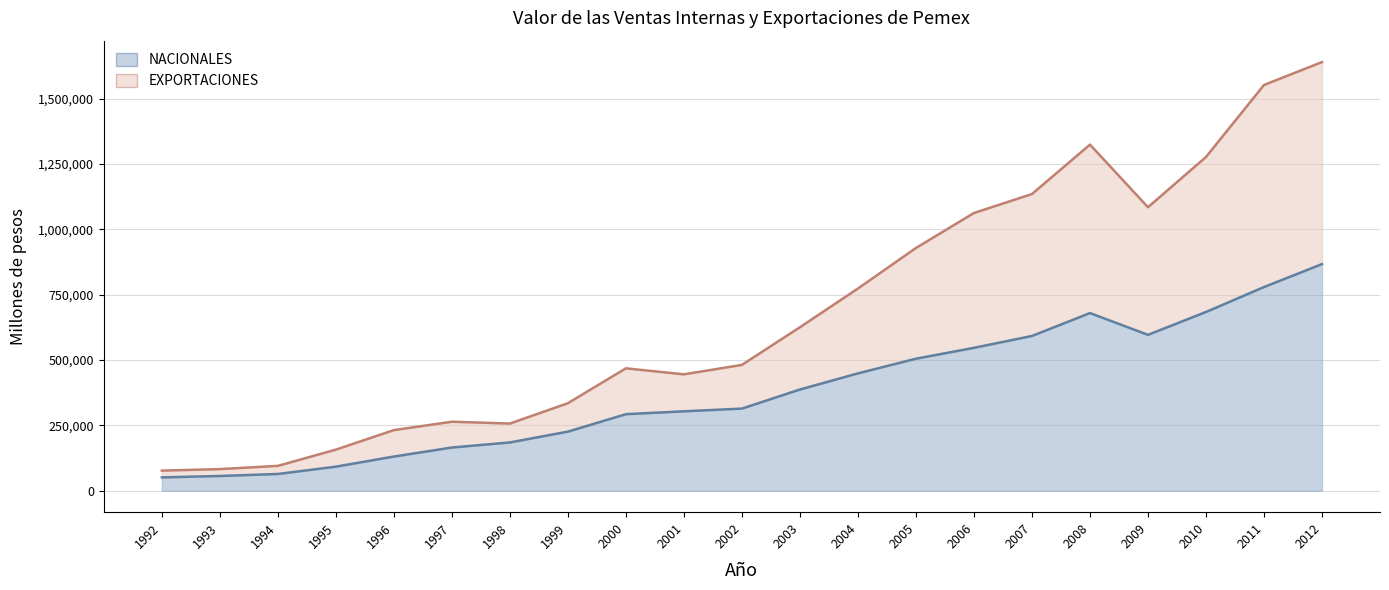

How many lines are shown in the chart?

2